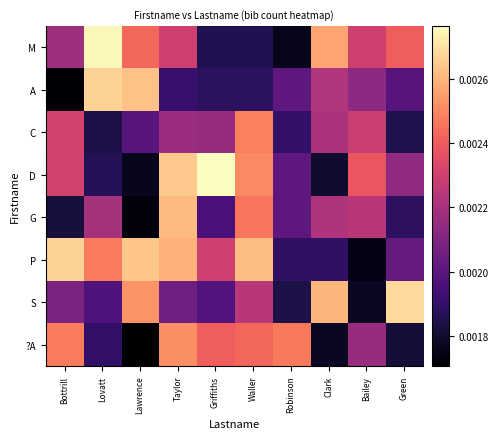

Which series has the largest total across all categories?

P